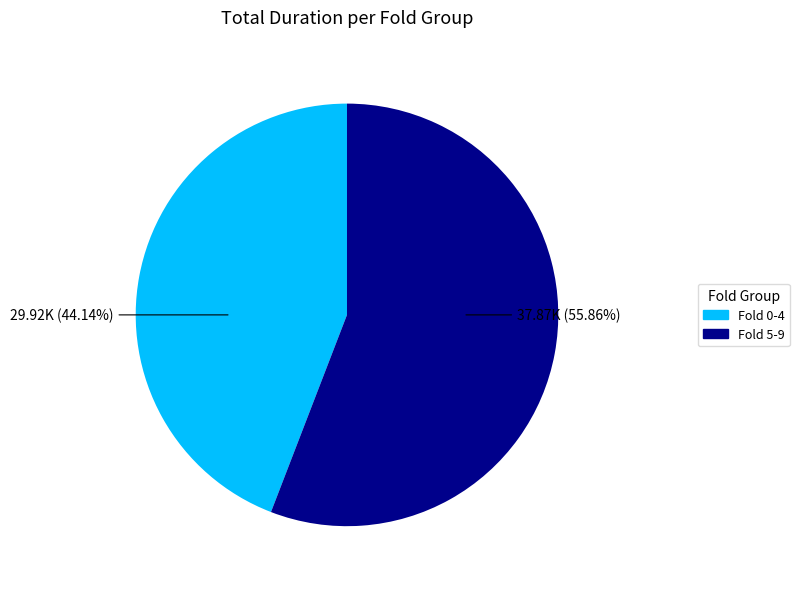

How many segments does this pie chart have?

2